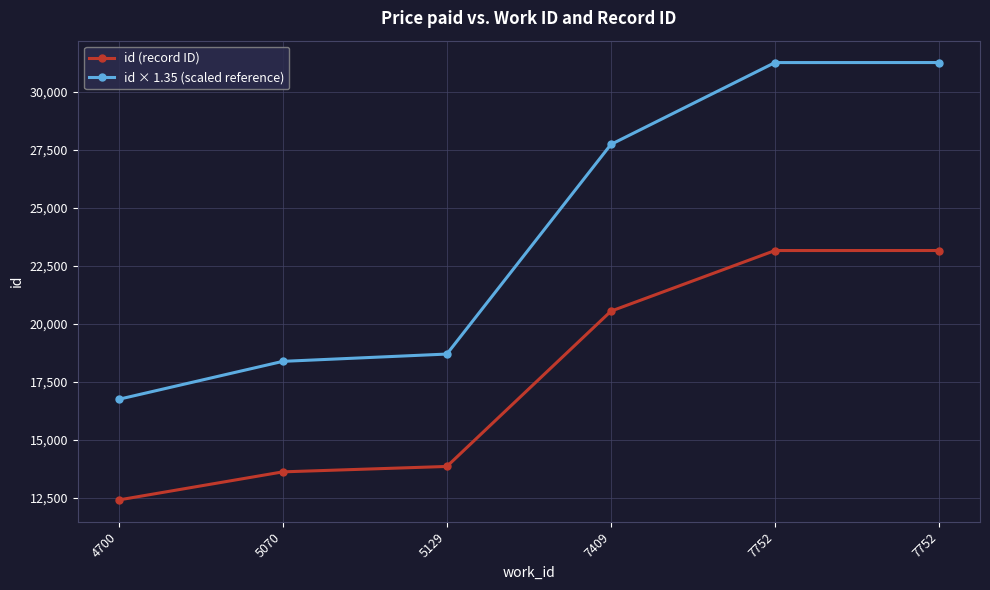

What is the difference between the maximum and minimum values in the id × 1.35 (scaled reference) series?

14515.2